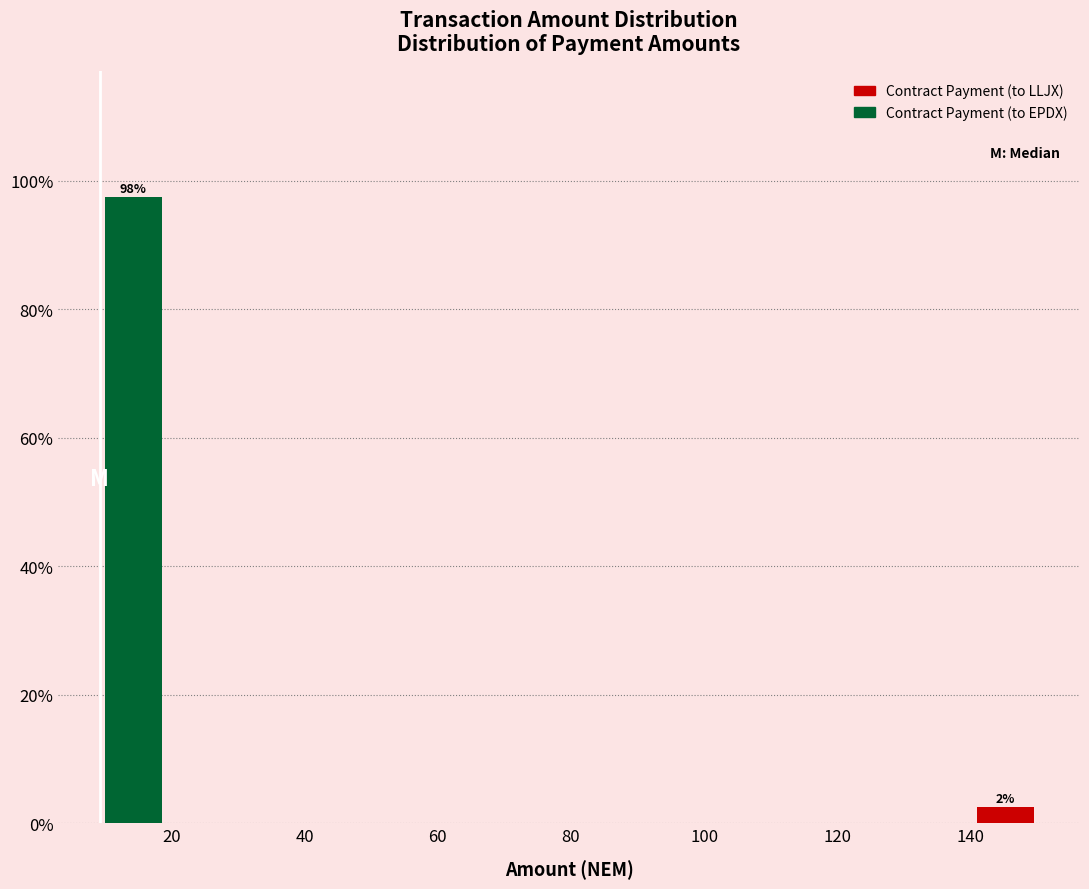

Which range on the x-axis has the tallest bar?

10 to 20